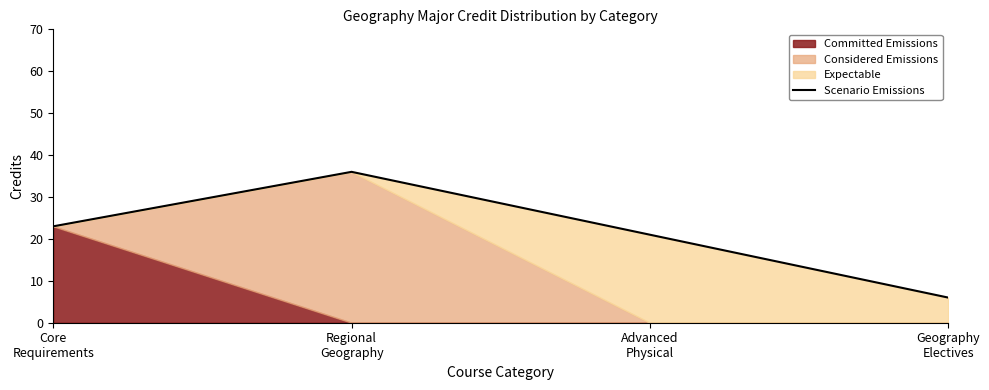

True or false: the data has more than 0 interior local peaks.

True